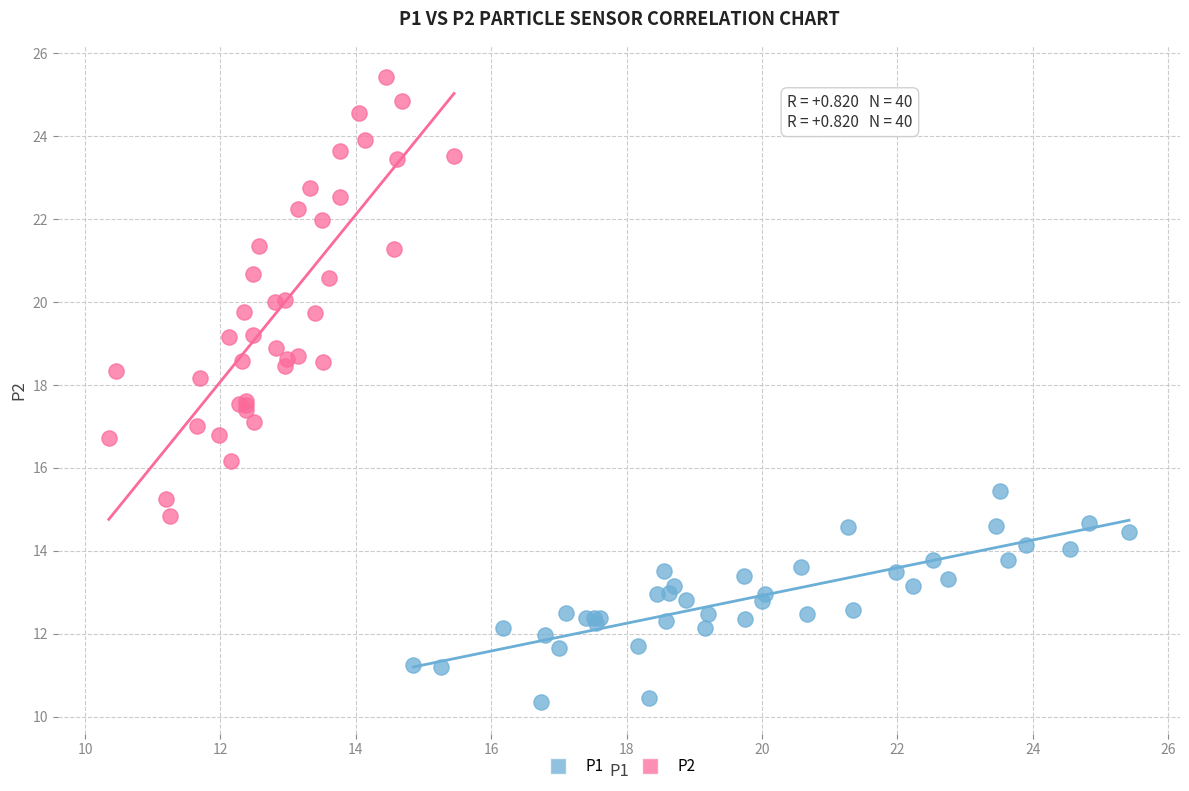

Which series contains the lowest Y value?

P1